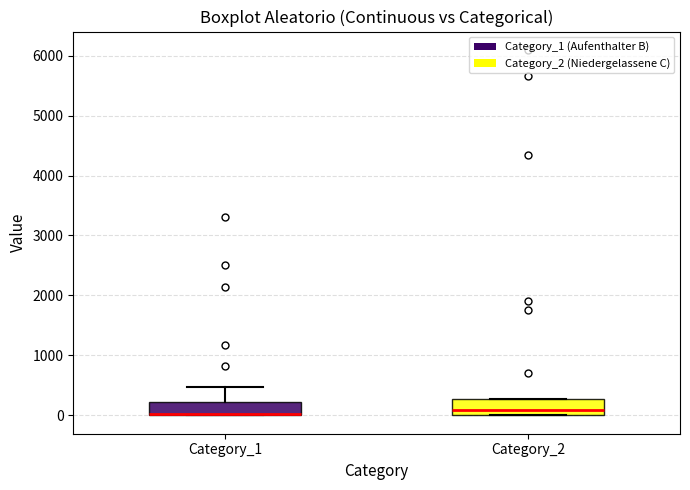

Reading left to right, transcribe this box plot: for each box, give where its median line is, the range the box spans, and where its two whiskers end, as read against the y-axis. The values are not printed on the chart, so give them approximately, as read against the axis.

Category_1: median 0 (drawn on the box's lower edge), box 0 to 200, whiskers 0 to 500
Category_2: median 100, box 0 to 300, whiskers 0 to 300